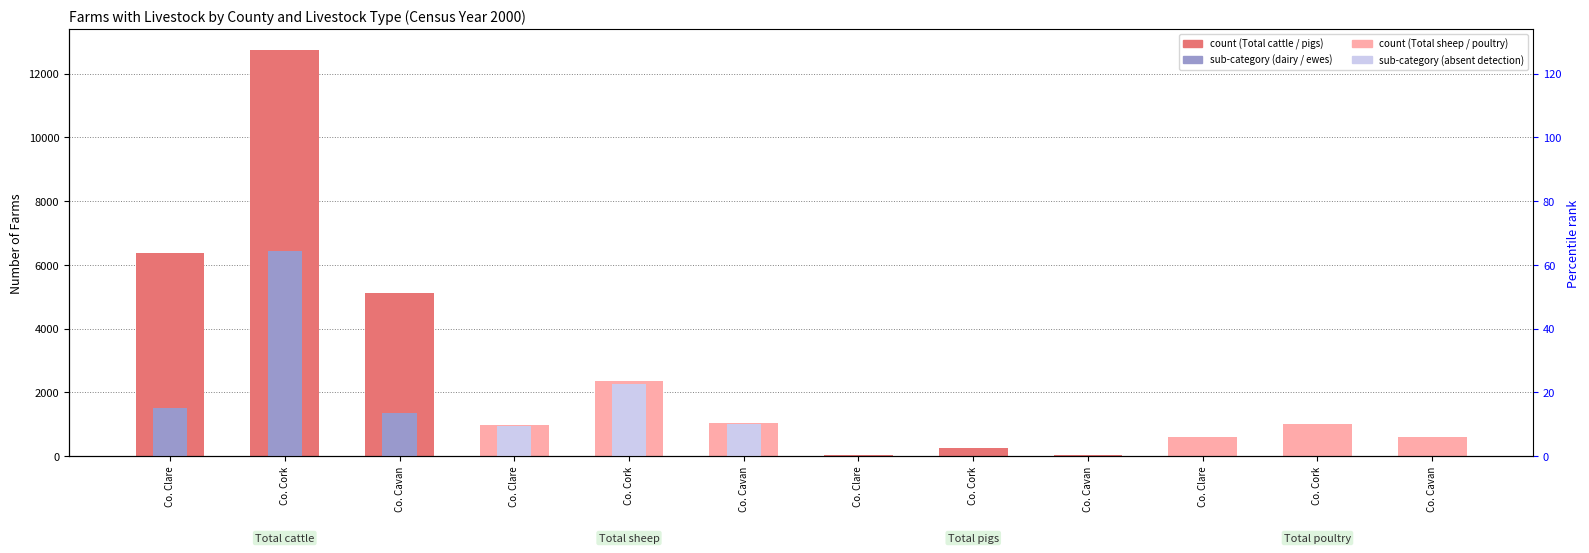

List the series in order of their peak value, highest first.

Total cattle, Dairy cows, Total sheep, Ewes, Total poultry, Total pigs